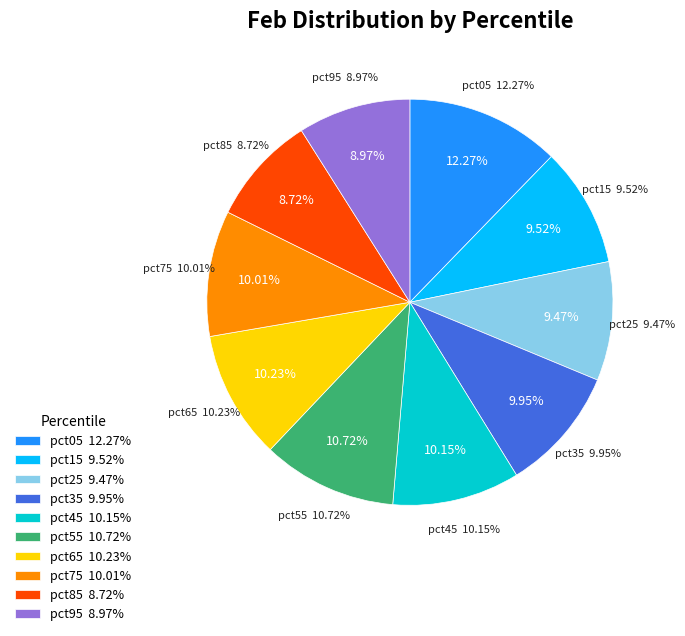

How many segments does this pie chart have?

10